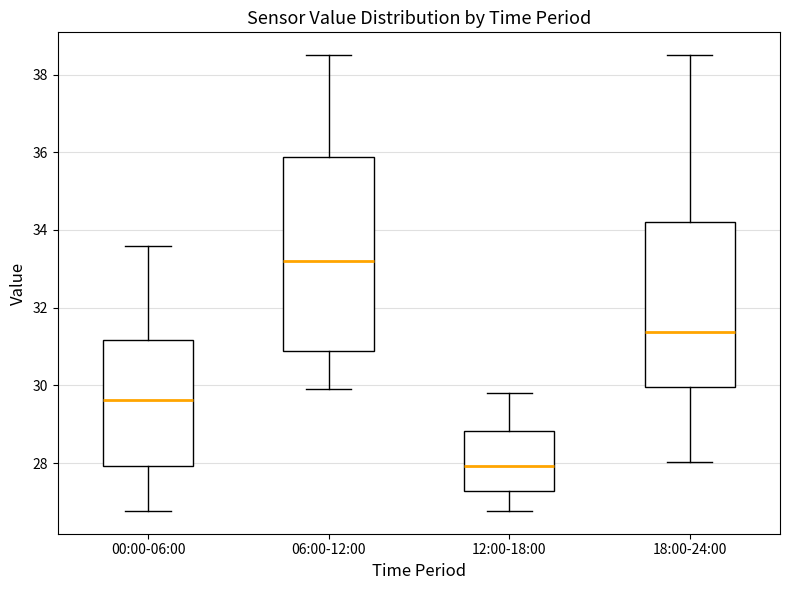

Reading left to right, read every box against the y-axis: the position of its median line, the range the box covers, and the ends of its whiskers. The values are not printed on the chart, so give them approximately, as read against the axis.

00:00-06:00: median 29.6, box 28.0 to 31.2, whiskers 26.8 to 33.6
06:00-12:00: median 33.2, box 30.8 to 35.8, whiskers 30.0 to 38.6
12:00-18:00: median 28.0, box 27.2 to 28.8, whiskers 26.8 to 29.8
18:00-24:00: median 31.4, box 30.0 to 34.2, whiskers 28.0 to 38.6